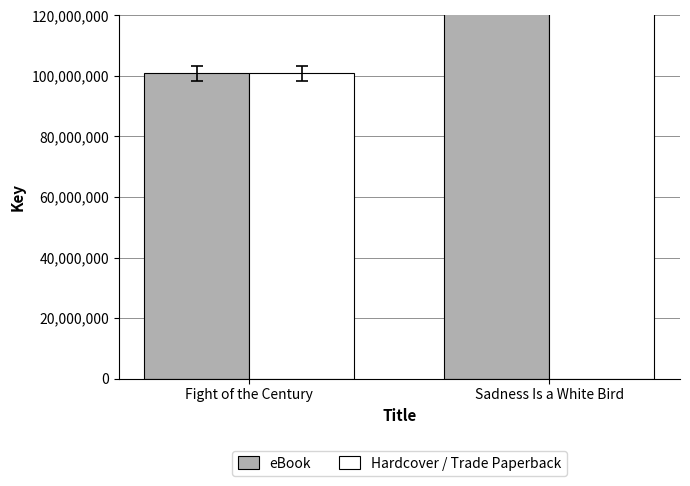

How many bars are there in each group?

2